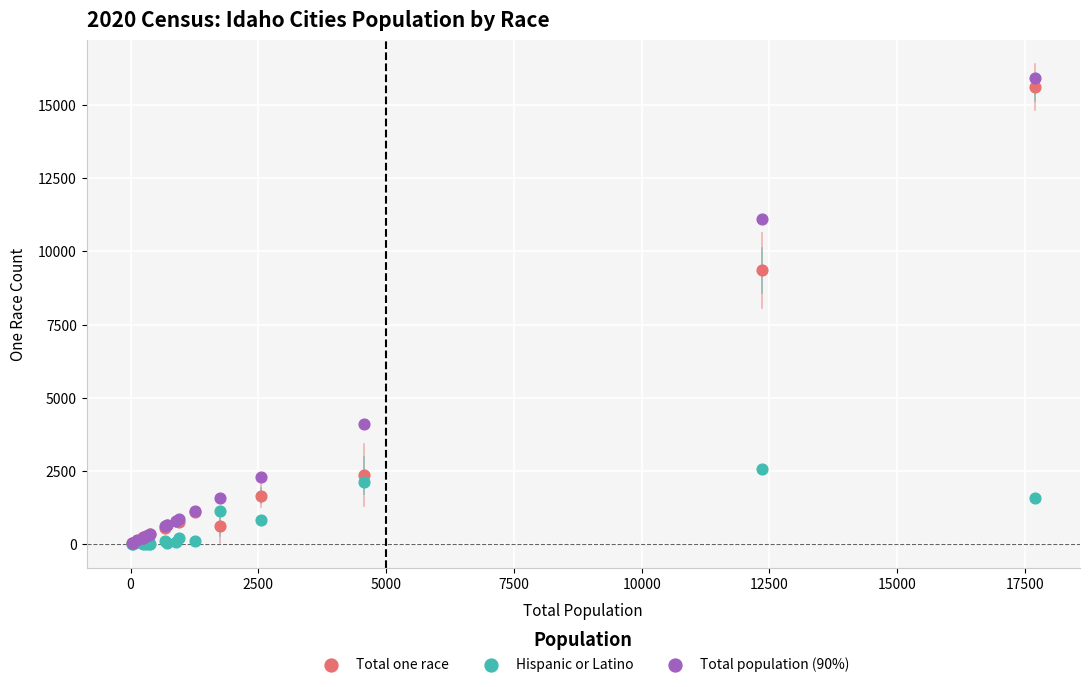

Across all series, what Y value is closest to 7962?

9349.0